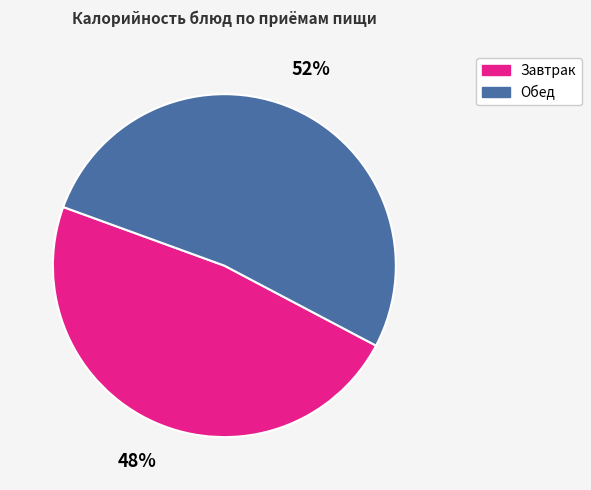

Count the number of slices in the pie.

2